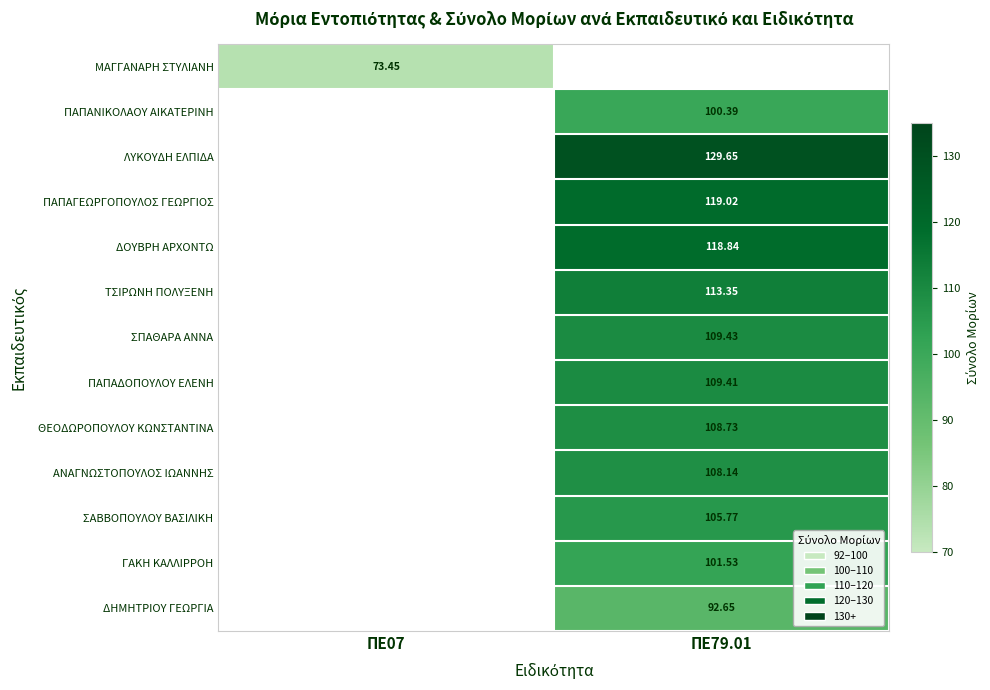

List the labels in order of ΛΥΚΟΥΔΗ ΕΛΠΙΔΑ value, largest first.

ΠΕ79.01, ΠΕ07